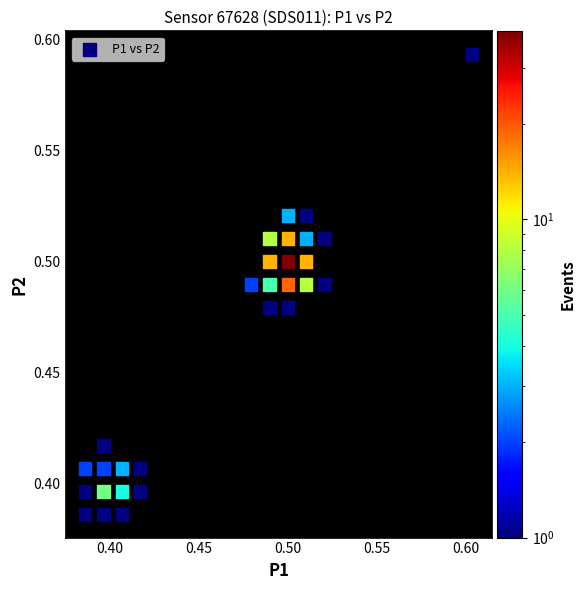

Count the number of points in this scatter plot.

29